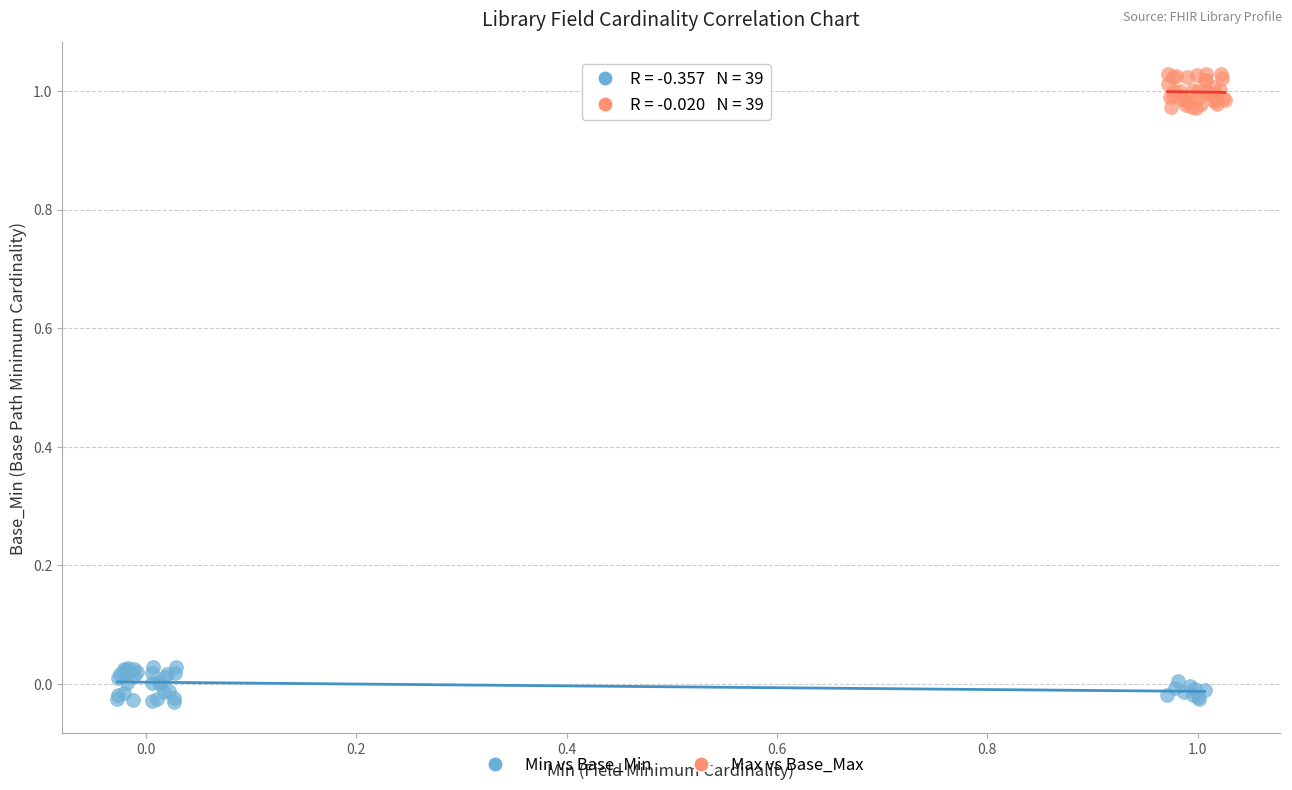

Which series contains the lowest Y value?

Min vs Base_Min